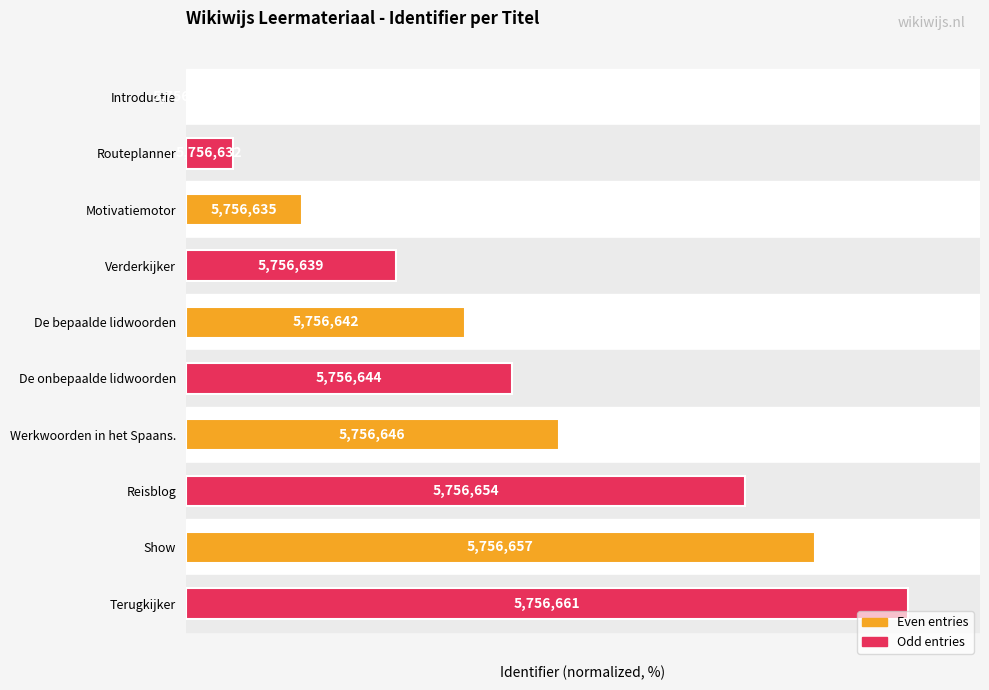

How many values are above zero?

9